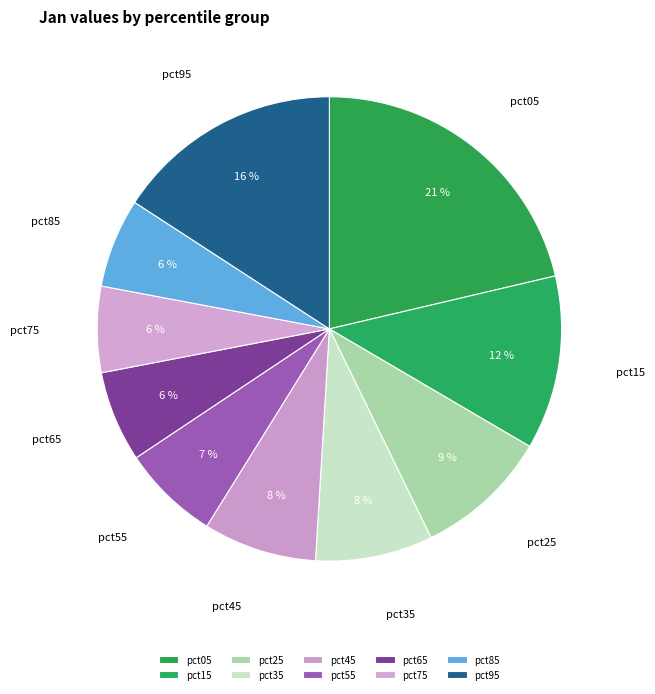

Which has a higher value, pct05 or pct85?

pct05